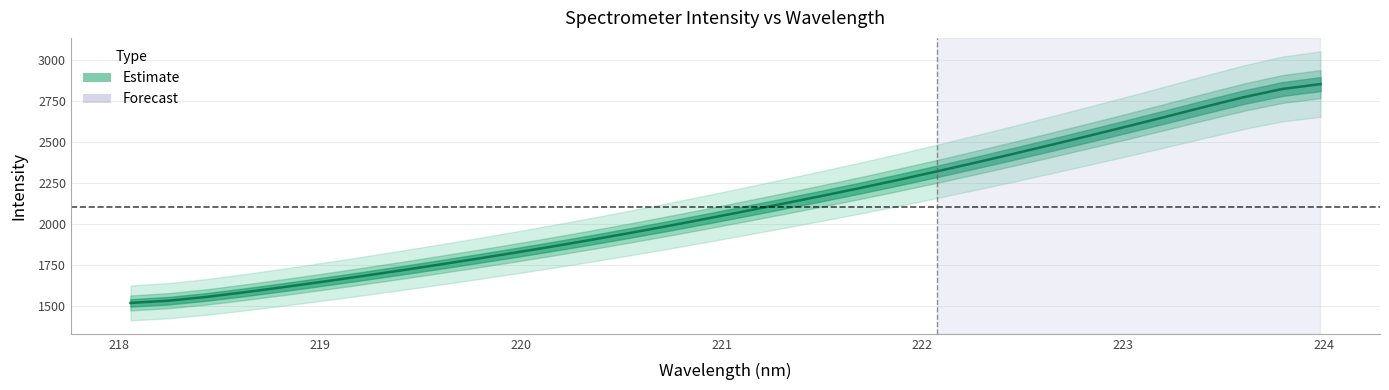

What position from the left is 221.8812?

21